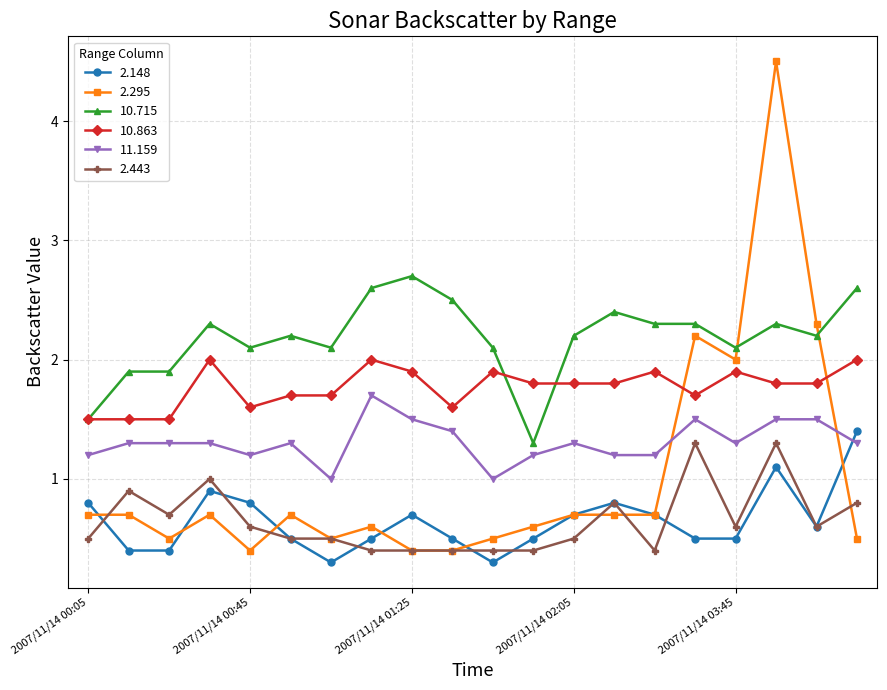

Which series has the largest total across all categories?

10.715